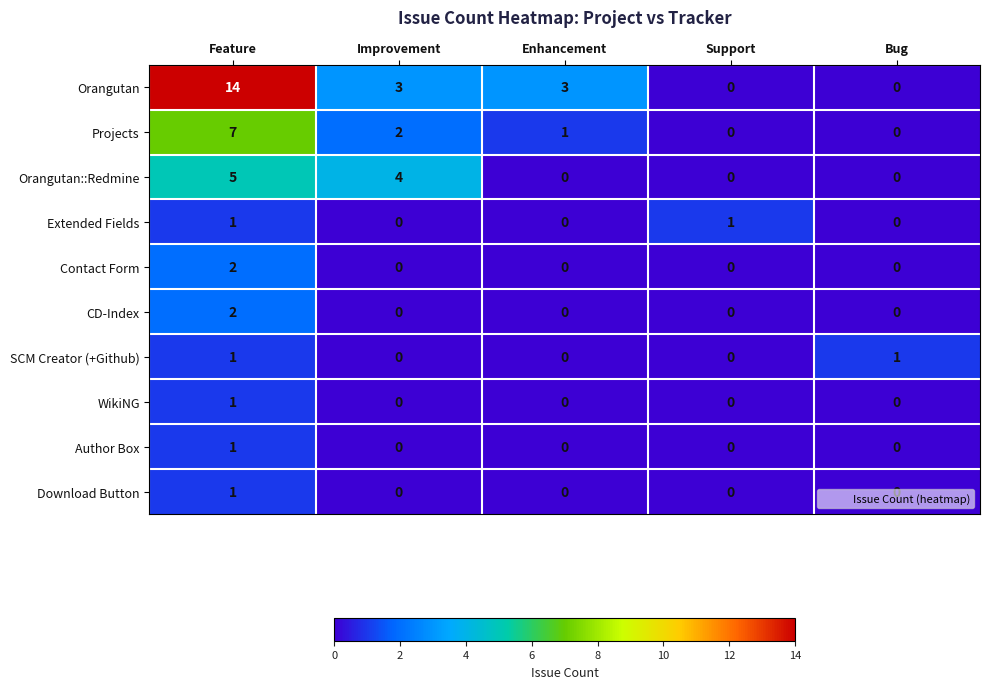

What is the difference between the maximum and minimum values in the Orangutan series?

14